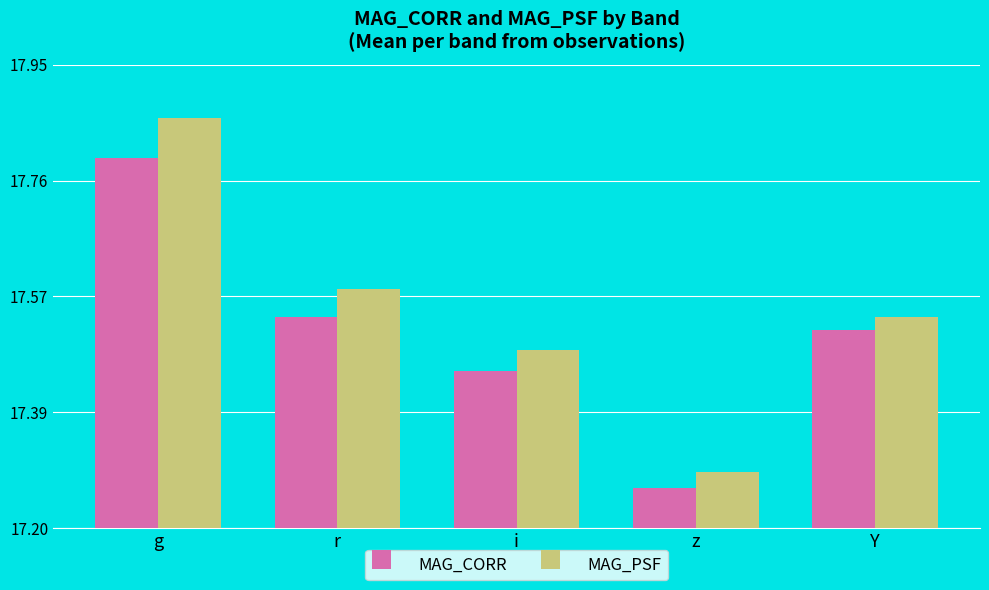

What is the label of the 3rd bar from the right?

i